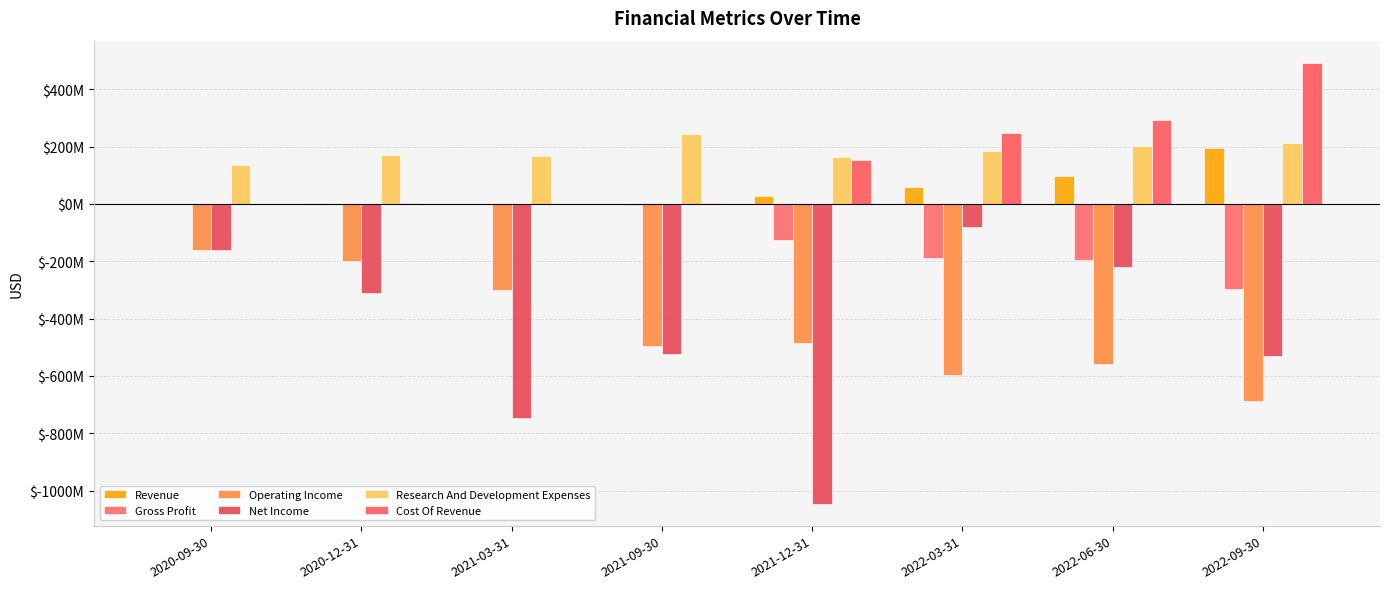

Reading left to right, transcribe all the data shown in this chart.

Revenue: 334000	3634000	313000	232000	26392000	57675000	97336000	195457000
Gross Profit: -275000	1114000	228000	-3088000	-125081000	-188295000	-195006000	-297026000
Operating Income: -162100000	-199711000	-298793000	-497050000	-485684000	-597530000	-559199000	-687523000
Net Income: -161237000	-311275000	-747952000	-524403000	-1045680000	-81286000	-220425000	-530101000
Research And Development Expenses: 133890000	169521000	167369000	242408000	163606000	186076000	200381000	213761000
Cost Of Revenue: 609000	2520000	85000	3320000	151473000	245970000	292342000	492483000